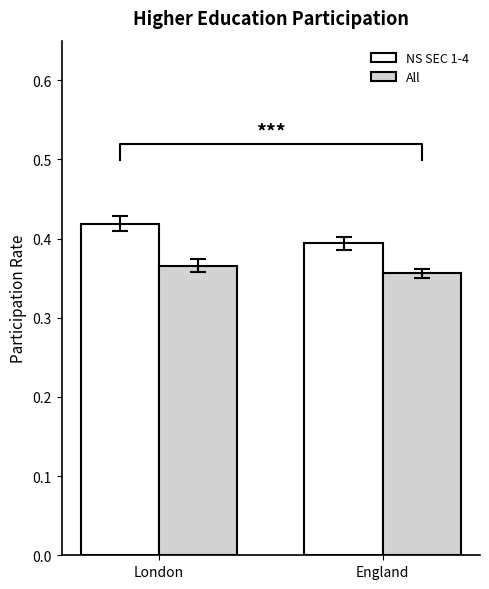

Which series has the largest total across all categories?

NS SEC 1-4